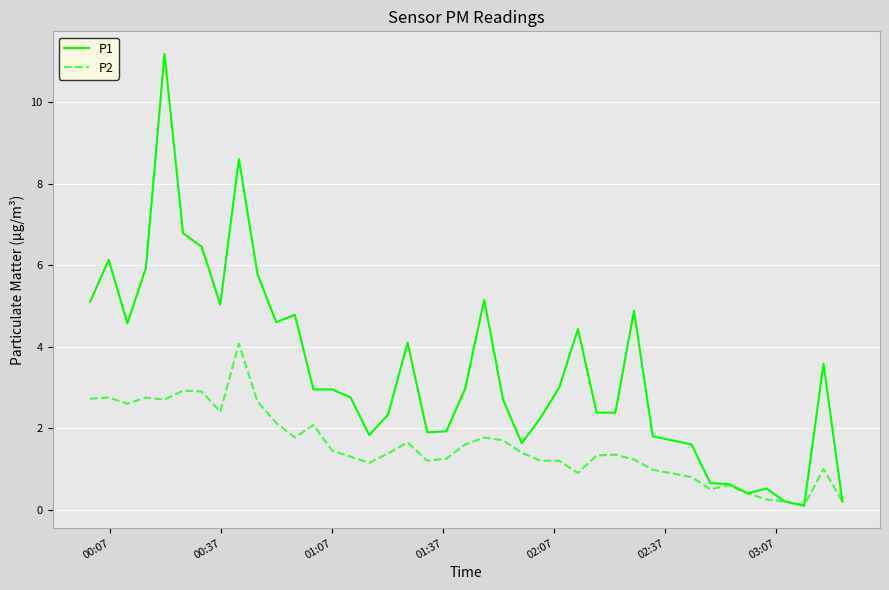

Is this an area chart (filled region under the line)?

No